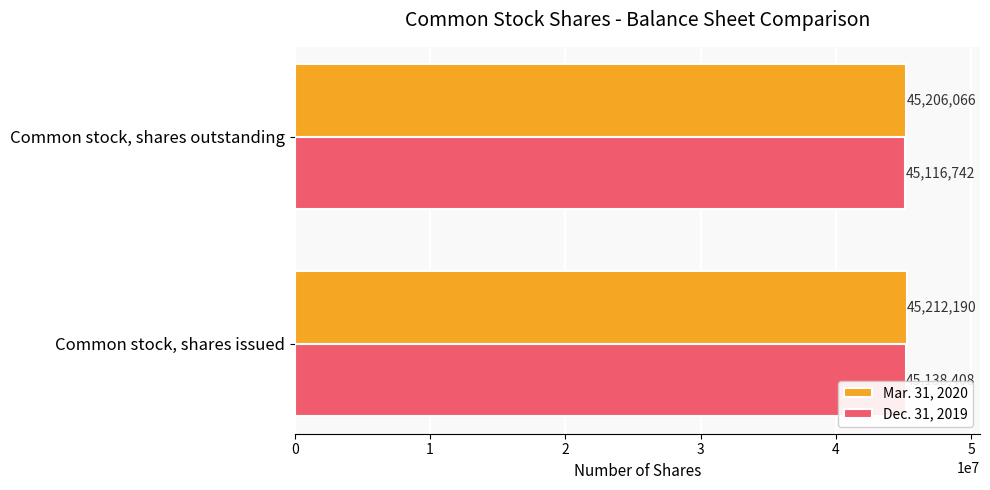

What is the sum of all Dec. 31, 2019 values?

90255150